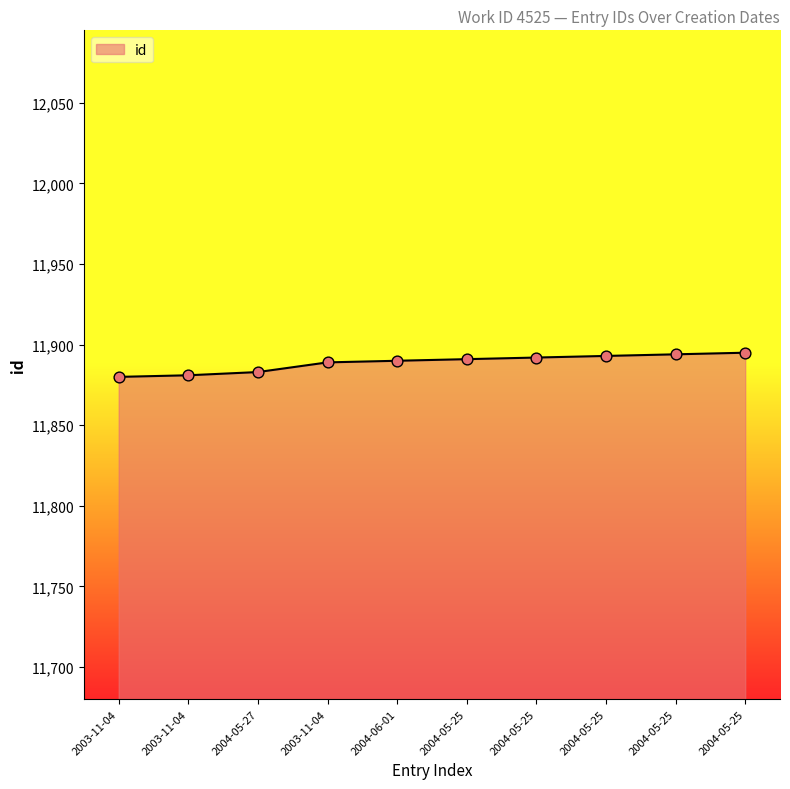

Which has a higher value, 2004-05-25 or 2004-06-01?

2004-05-25